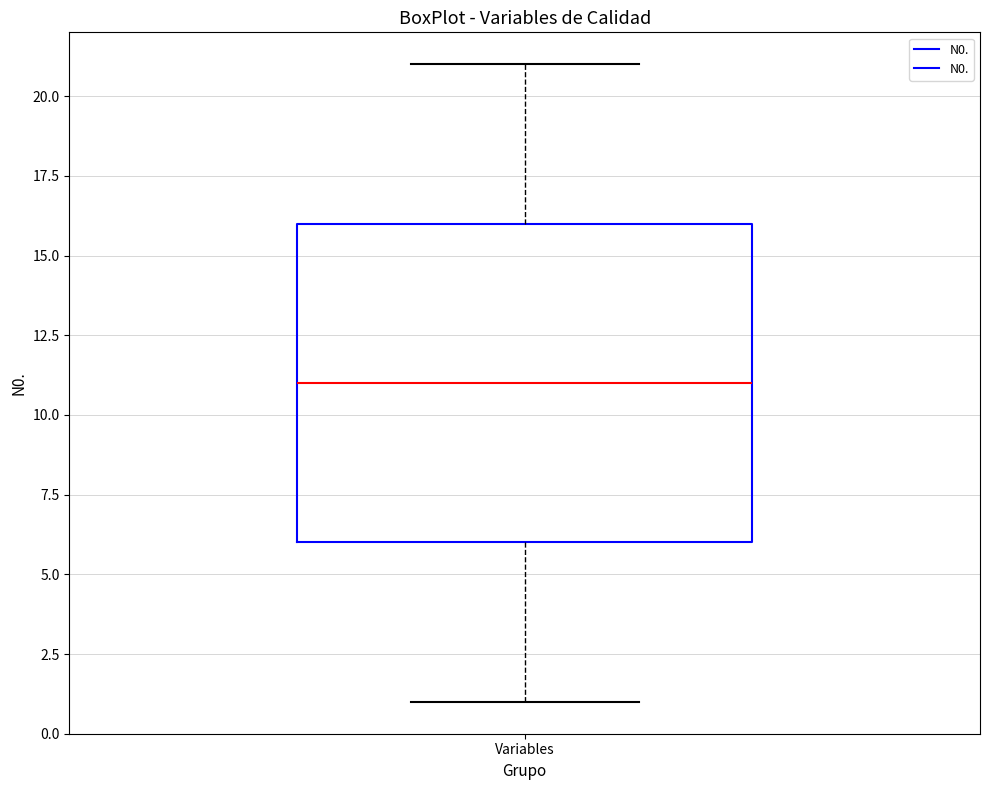

Transcribe this box plot: give where the median line is, the range the box spans, and where the two whiskers end, as read against the y-axis. The values are not printed on the chart, so give them approximately, as read against the axis.

median 11, box 6 to 16, whiskers 1 to 21